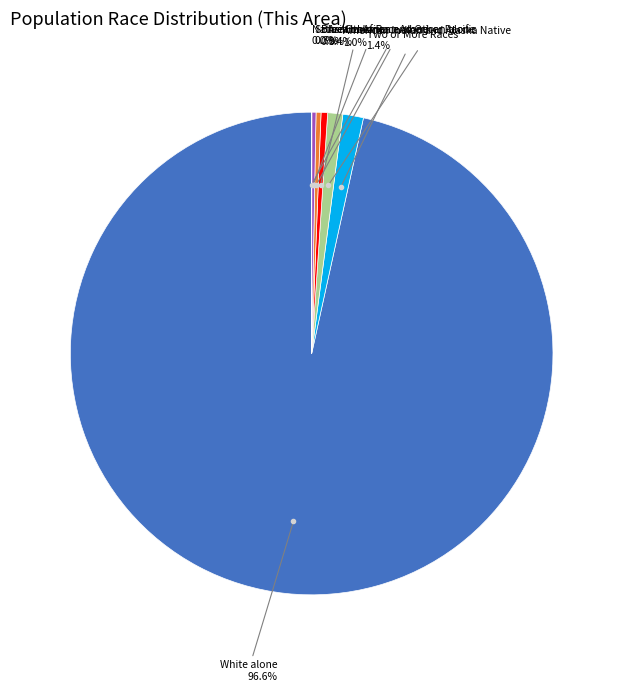

Does any single category account for the majority?

Yes